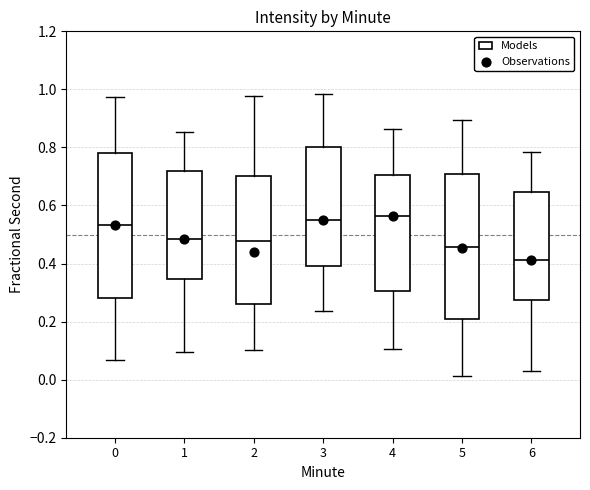

Where does the upper whisker of the box at x = 1 end on the y-axis? The values are not printed on the chart, so give them approximately, as read against the axis.

0.86